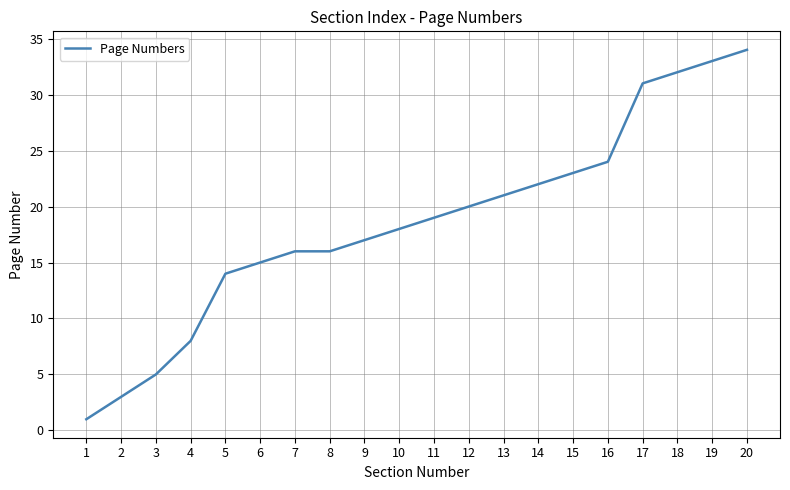

What is the greatest value displayed?

34